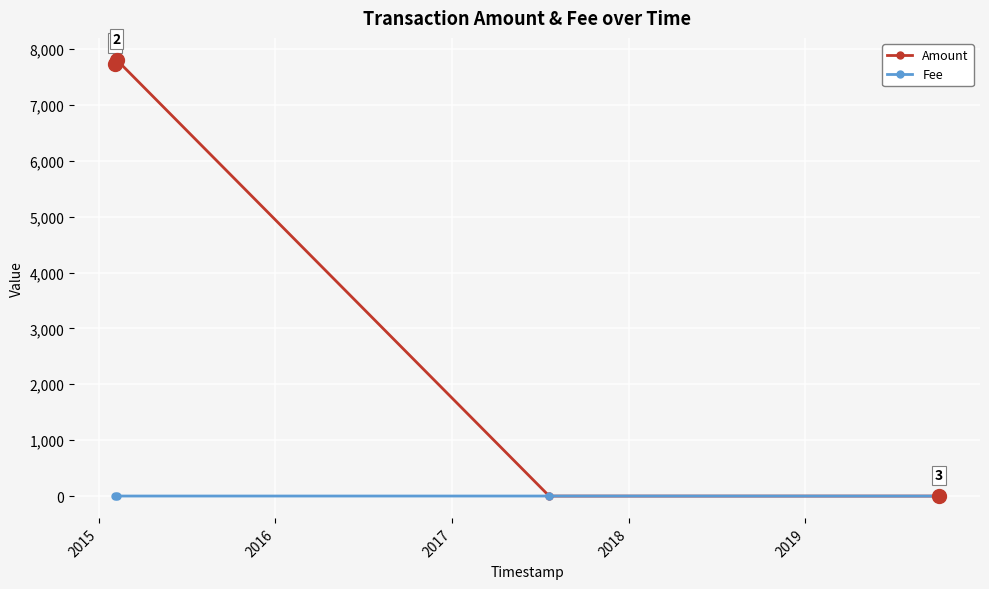

List the series in order of their overall mean, highest first.

Amount, Fee